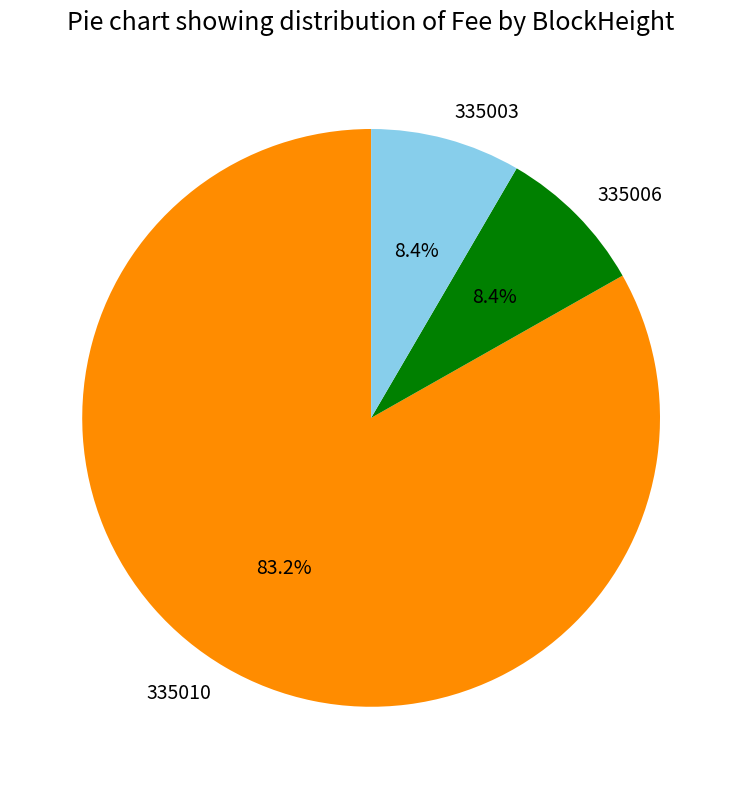

What portion of the pie excludes 335010?

16.8%